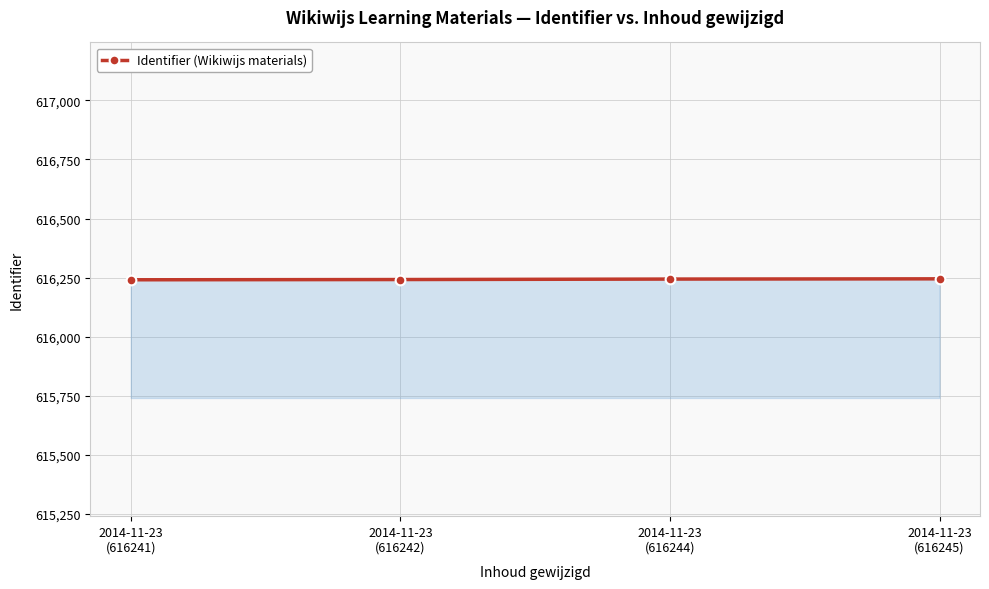

What is the value of the 1st point from the left?

616241